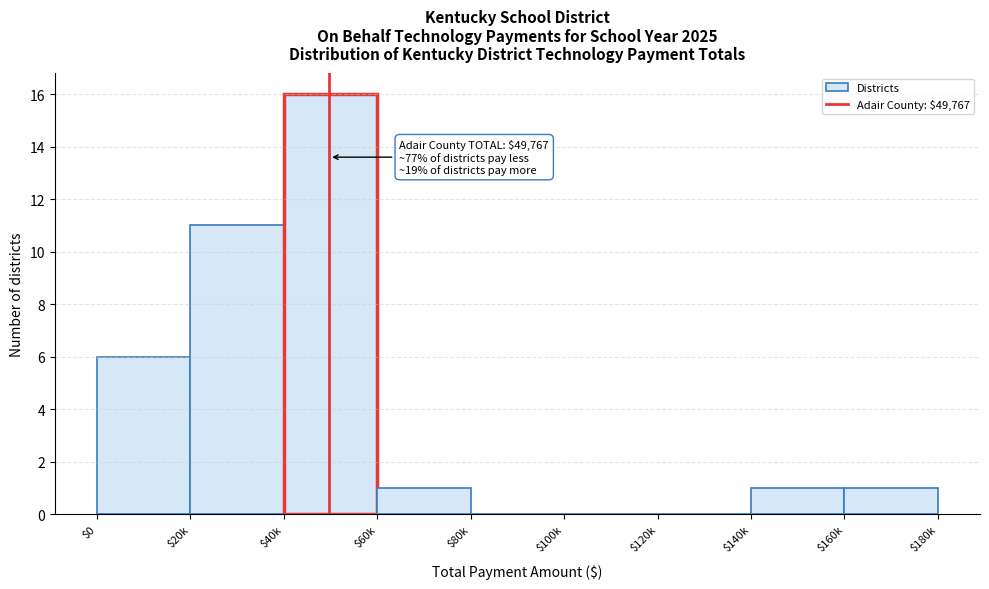

At which category does the chart reach its peak across all series?

$40k